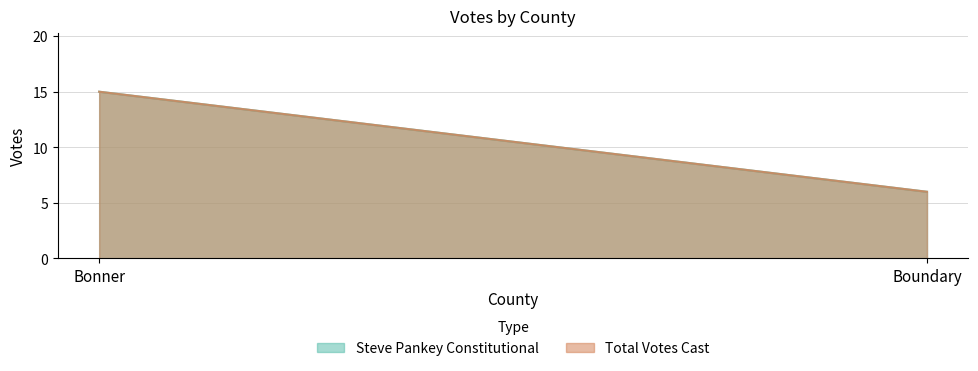

At which label is Steve Pankey Constitutional closest to 10?

Boundary